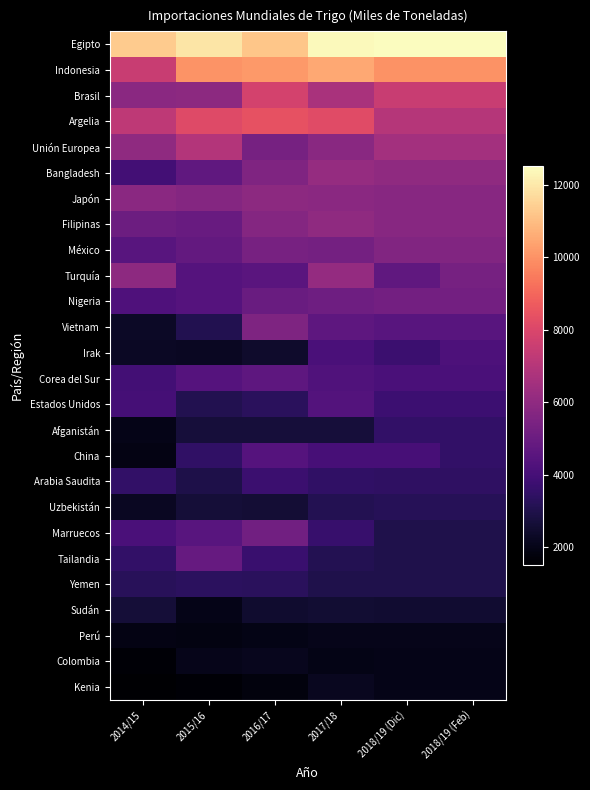

At 2018/19 (Feb), list the series in order from smallest to largest.

Colombia, Kenia, Perú, Sudán, Marruecos, Tailandia, Yemen, Uzbekistán, Arabia Saudita, Afganistán, China, Estados Unidos, Corea del Sur, Irak, Vietnam, Nigeria, Turquía, México, Japón, Filipinas, Bangladesh, Unión Europea, Argelia, Brasil, Indonesia, Egipto